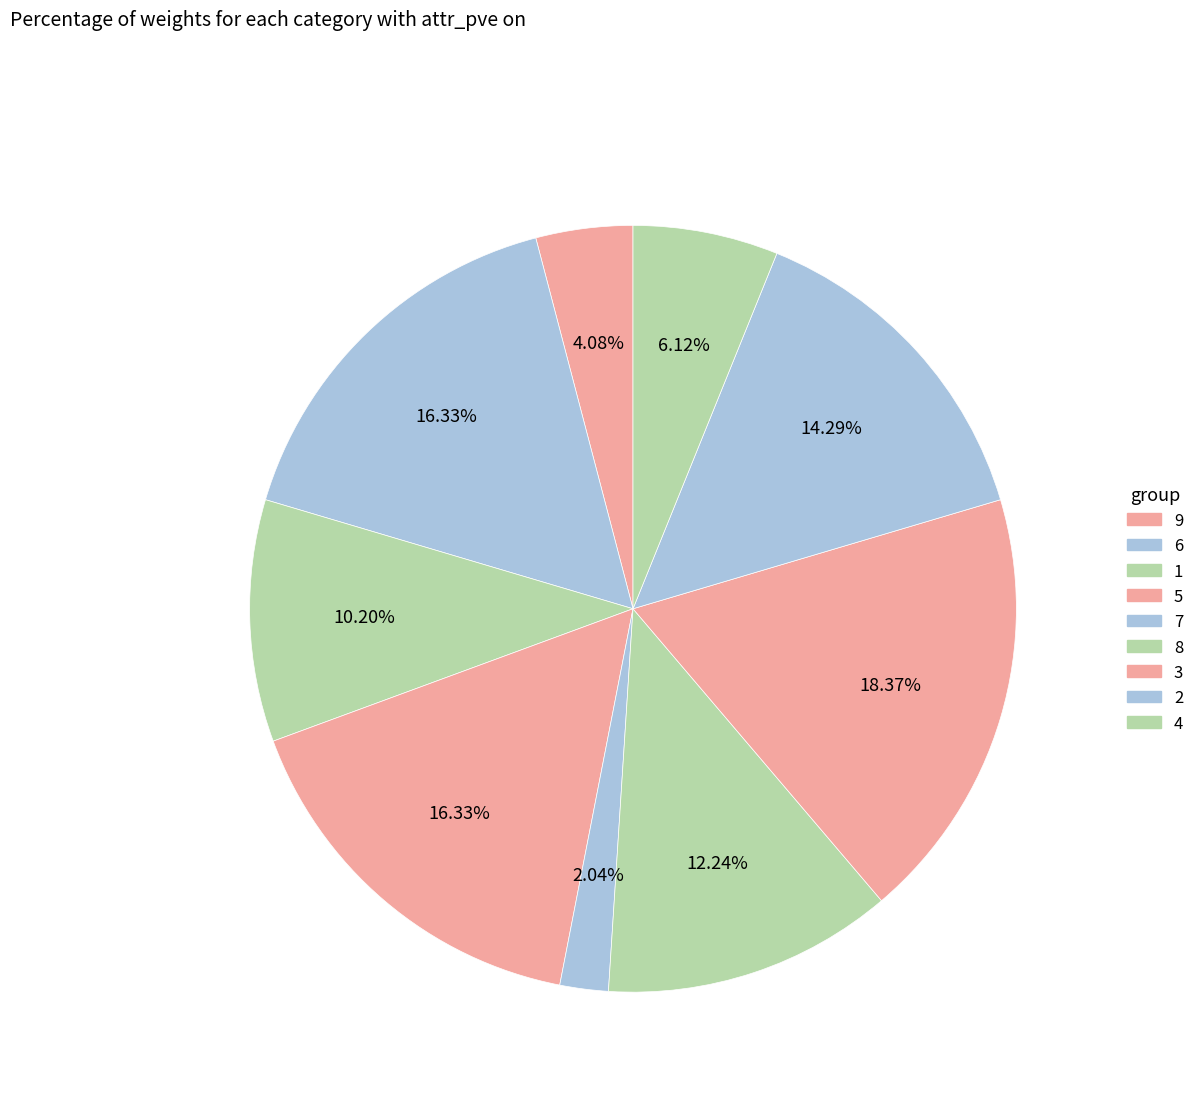

How many slices are in this pie chart?

9